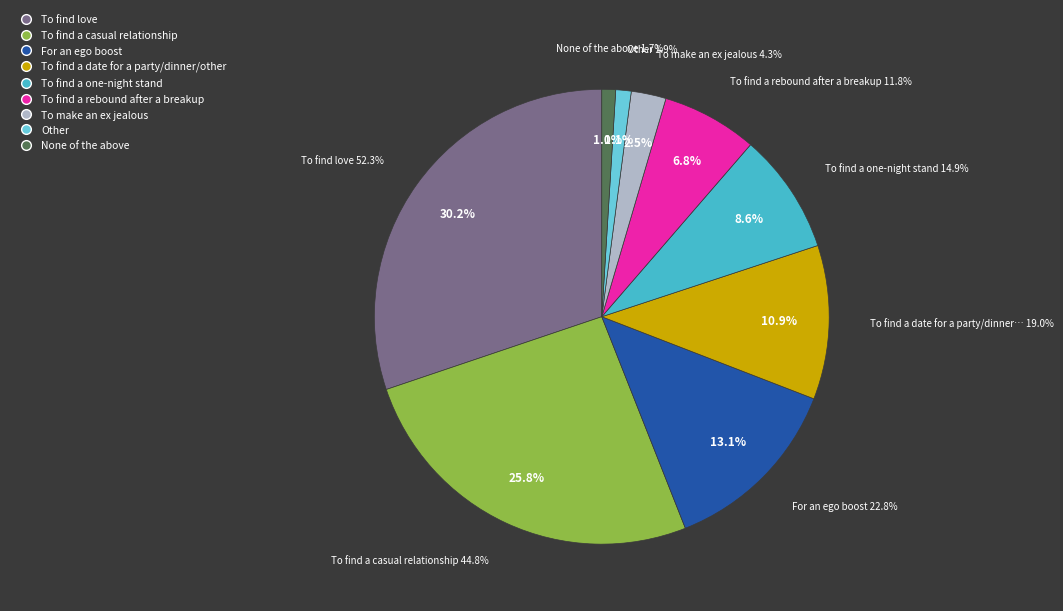

Between To find a date for a party/dinner/other and For an ego boost, which is larger?

For an ego boost